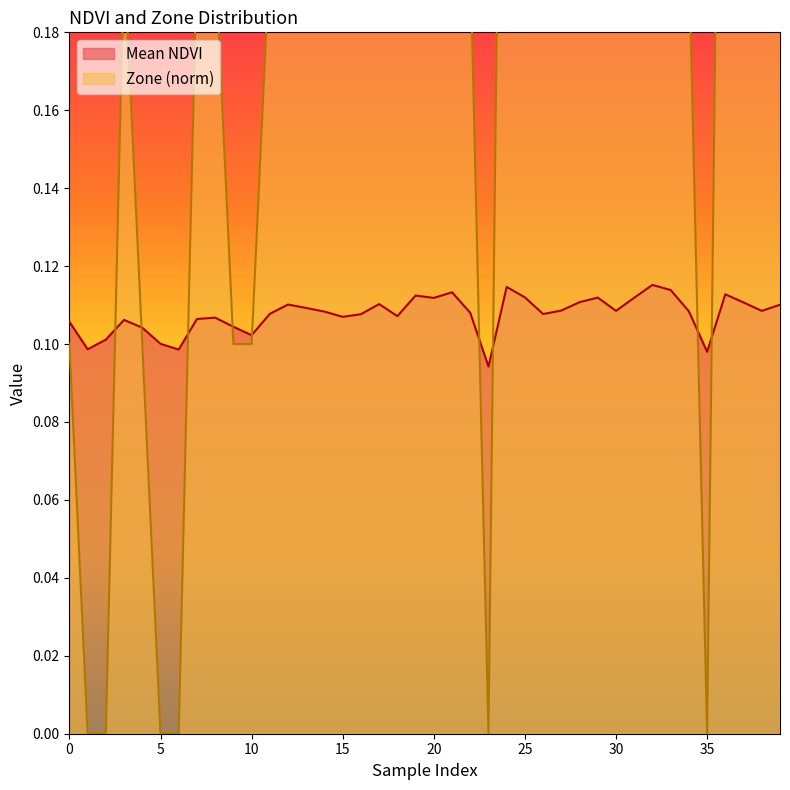

Where do Mean NDVI and Zone (norm) first cross each other?

2 and 3